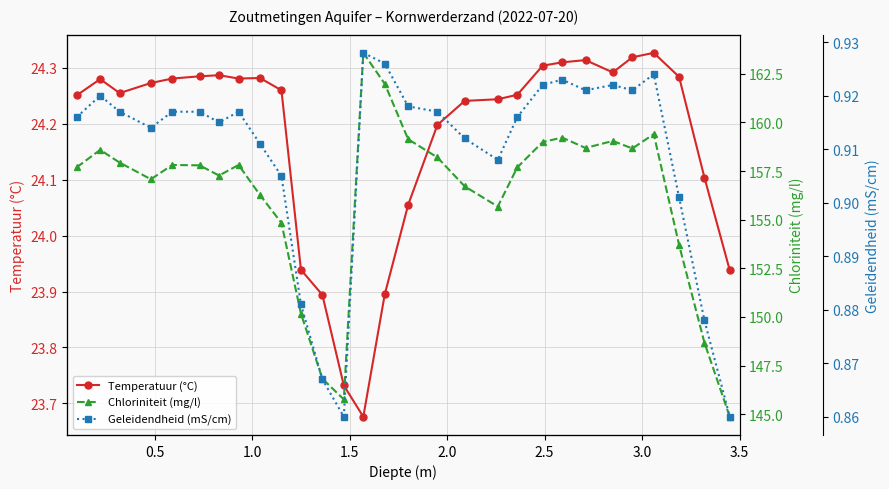

Reading left to right, transcribe all the data shown in this chart.

Temperatuur (°C): 24.3	24.3	24.3	24.3	24.3	24.3	24.3	24.3	24.3	24.3	23.9	23.9	23.7	23.7	23.9	24.1	24.2	24.2	24.2	24.3	24.3	24.3	24.3	24.3	24.3	24.3	24.3	24.1	23.9
Chloriniteit (mg/l): 157.7	158.6	157.9	157.1	157.8	157.8	157.3	157.8	156.3	154.8	150.2	146.8	145.8	163.6	162.0	159.1	158.2	156.7	155.7	157.7	159.0	159.2	158.7	159.0	158.7	159.4	153.7	148.7	144.9
Geleidendheid (mS/cm): 0.9	0.9	0.9	0.9	0.9	0.9	0.9	0.9	0.9	0.9	0.9	0.9	0.9	0.9	0.9	0.9	0.9	0.9	0.9	0.9	0.9	0.9	0.9	0.9	0.9	0.9	0.9	0.9	0.9